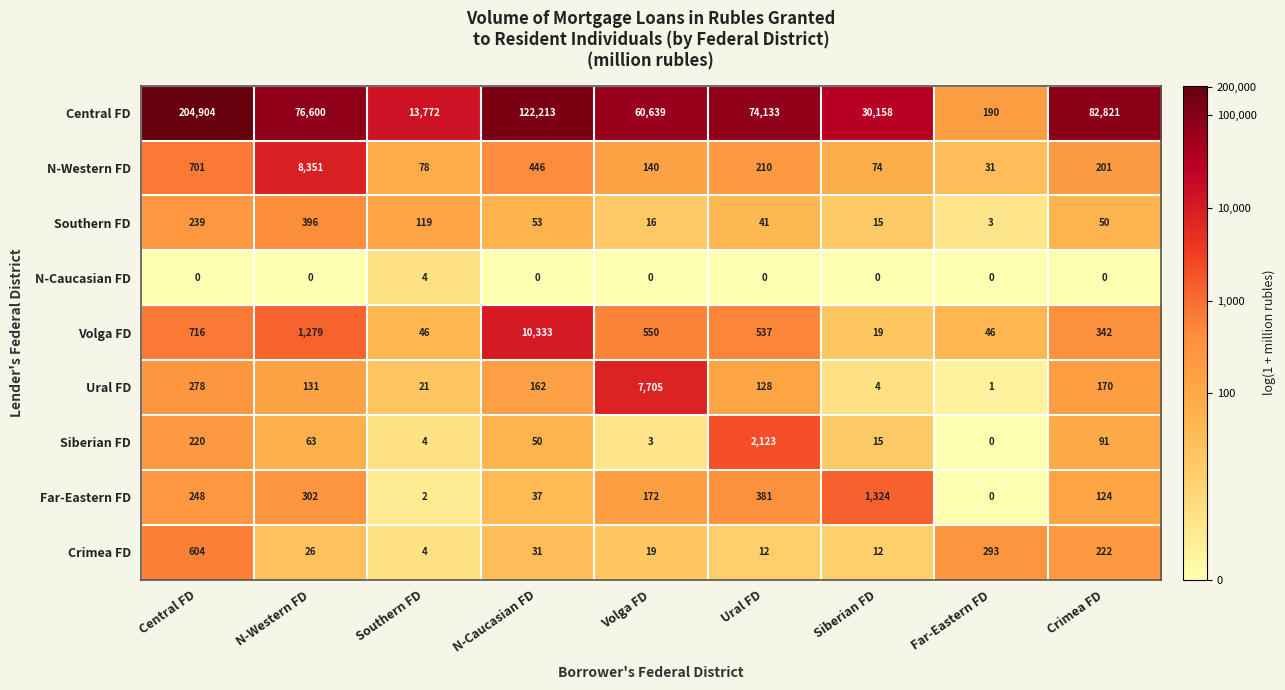

Where is N-Western FD nearest to the value 4191?

Central FD